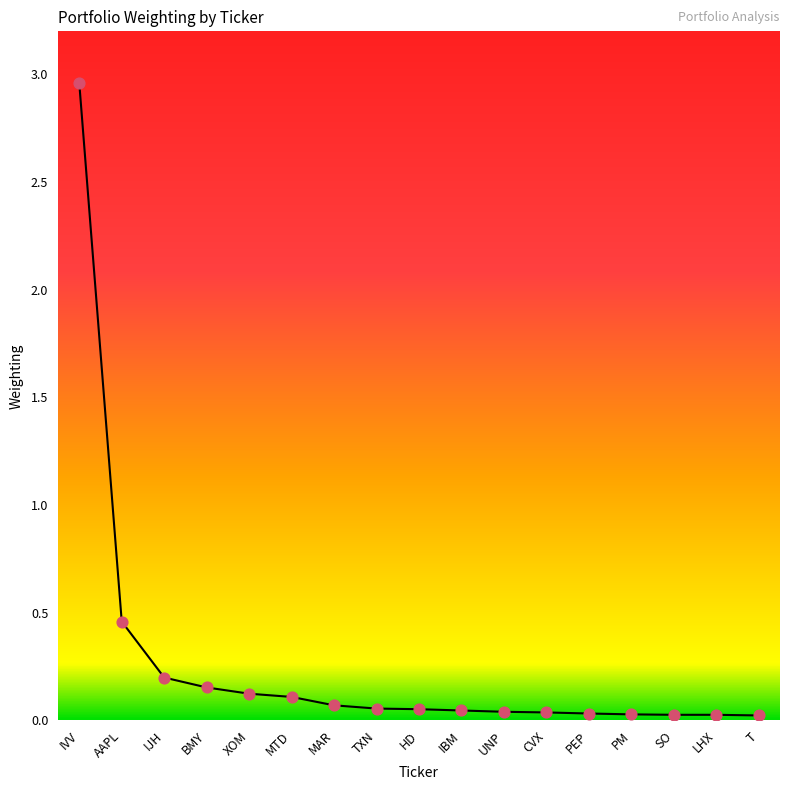

Between MTD and CVX, which is larger?

MTD